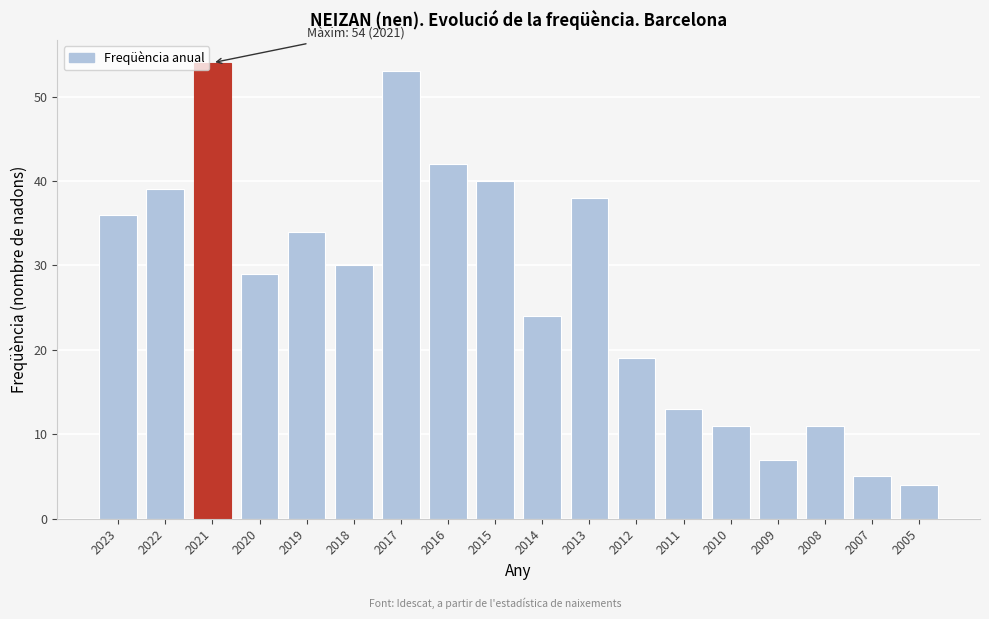

Reading left to right, transcribe all the data shown in this chart.

36	39	54	29	34	30	53	42	40	24	38	19	13	11	7	11	5	4